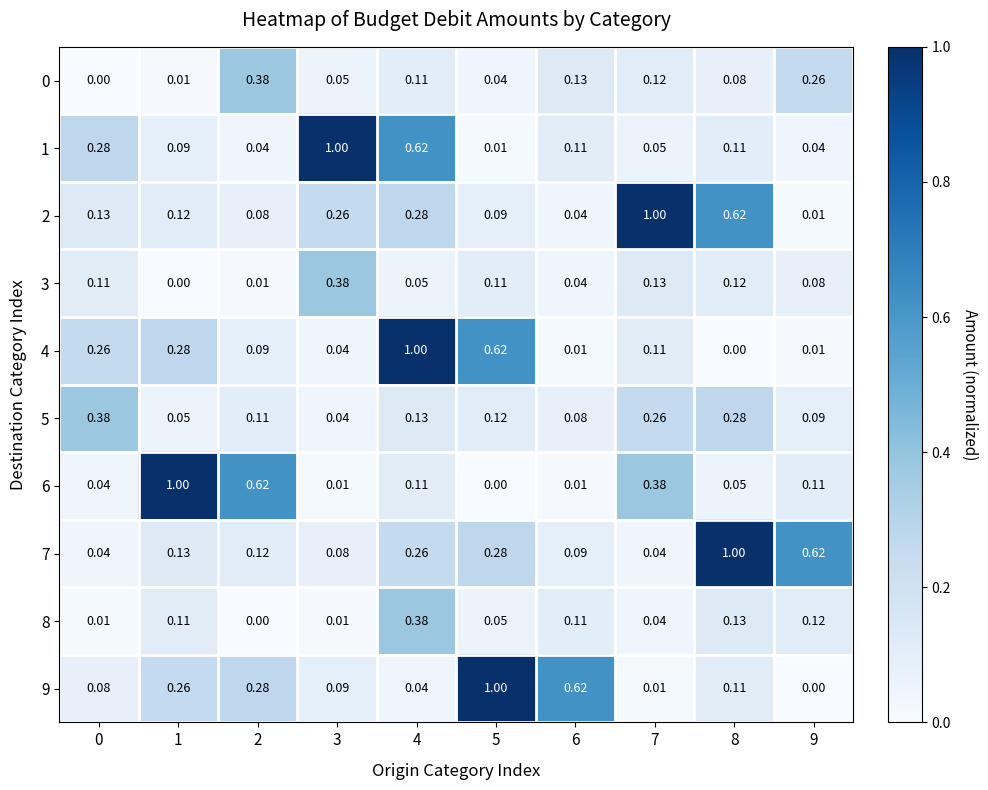

Is the value of 9 at 7 greater than the value of 4 at 4?

No